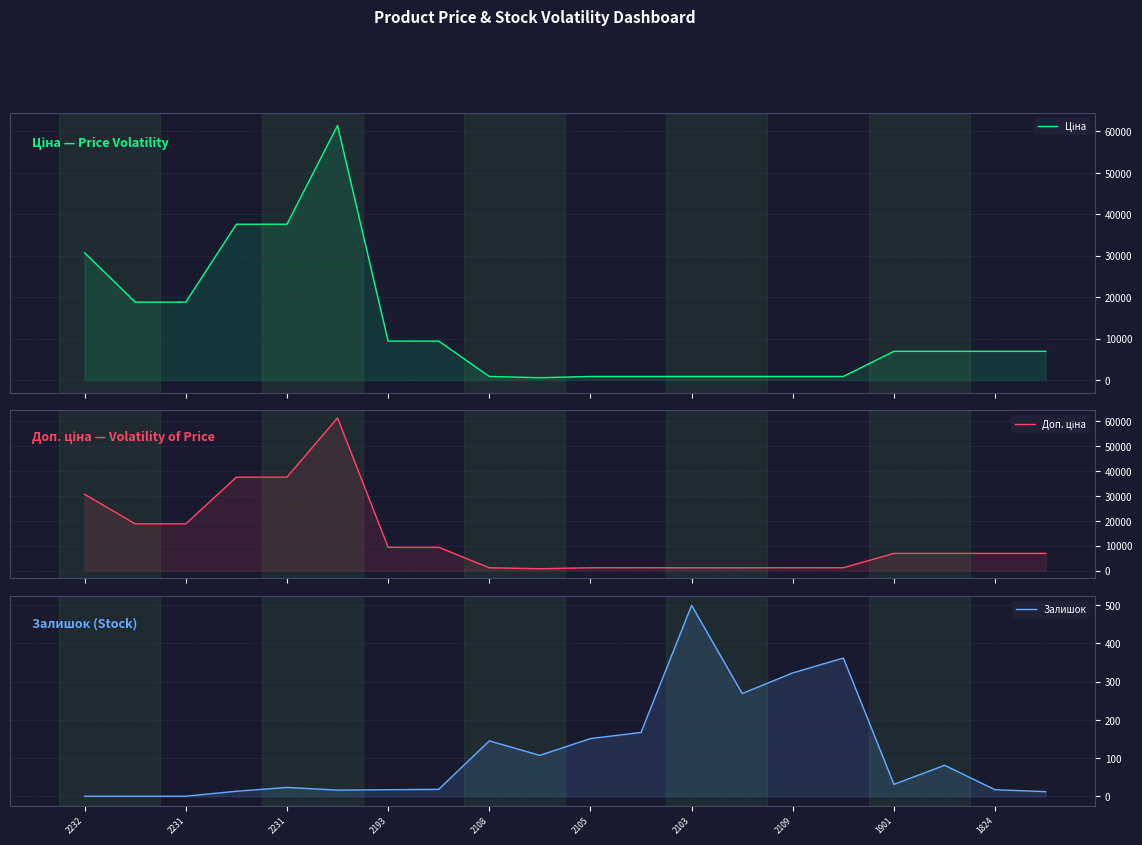

What is the approximate value of Залишок at 1824?

17.0